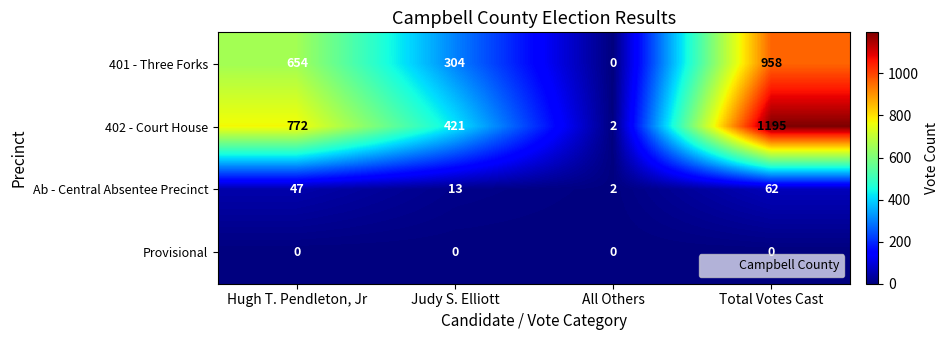

What is the maximum value shown in the chart?

1195